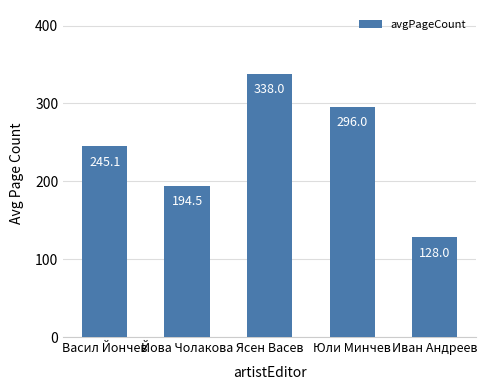

What is the difference between the maximum and second lowest values?

143.5